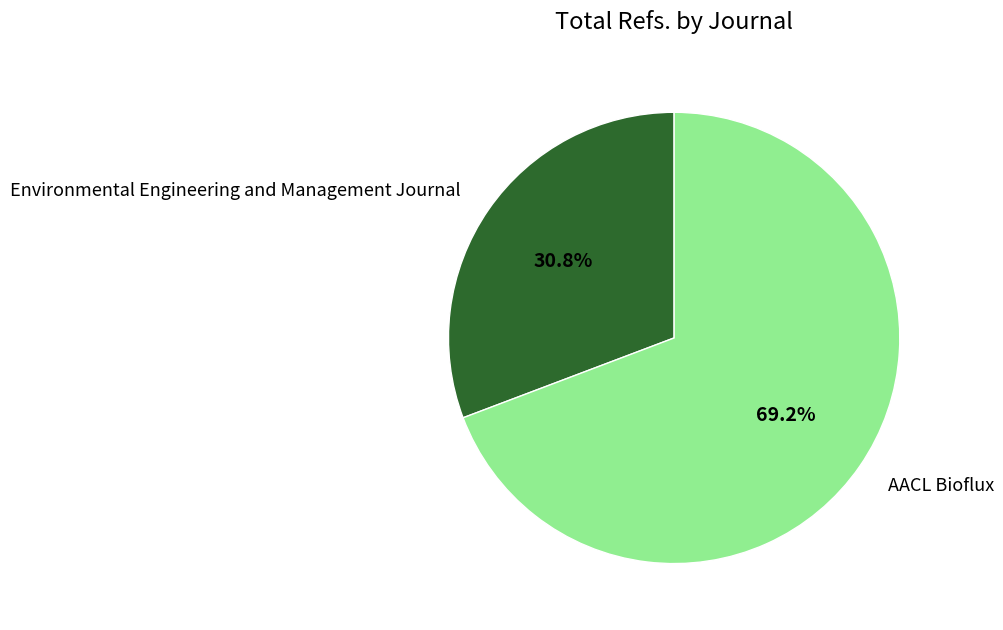

Count the number of slices in the pie.

2